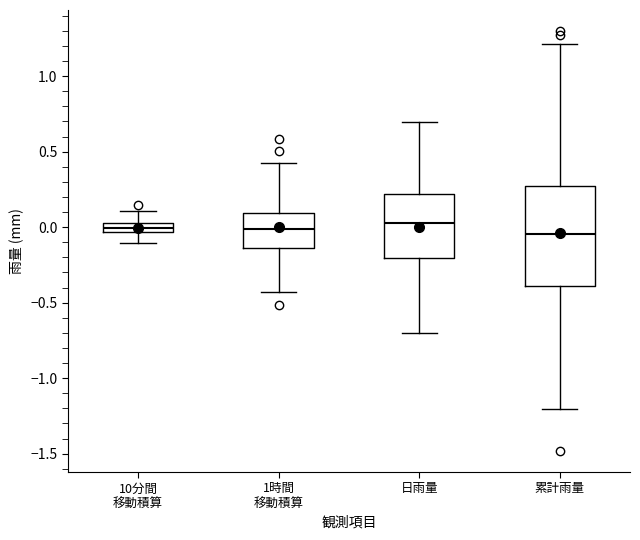

Where is the upper edge of the box for 累計雨量 on the y-axis? The values are not printed on the chart, so give them approximately, as read against the axis.

0.25